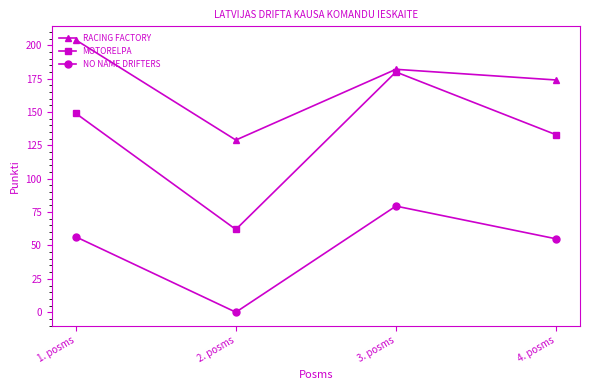

What is the value of the MOTORELPA point at the 2nd from the left?

62.0